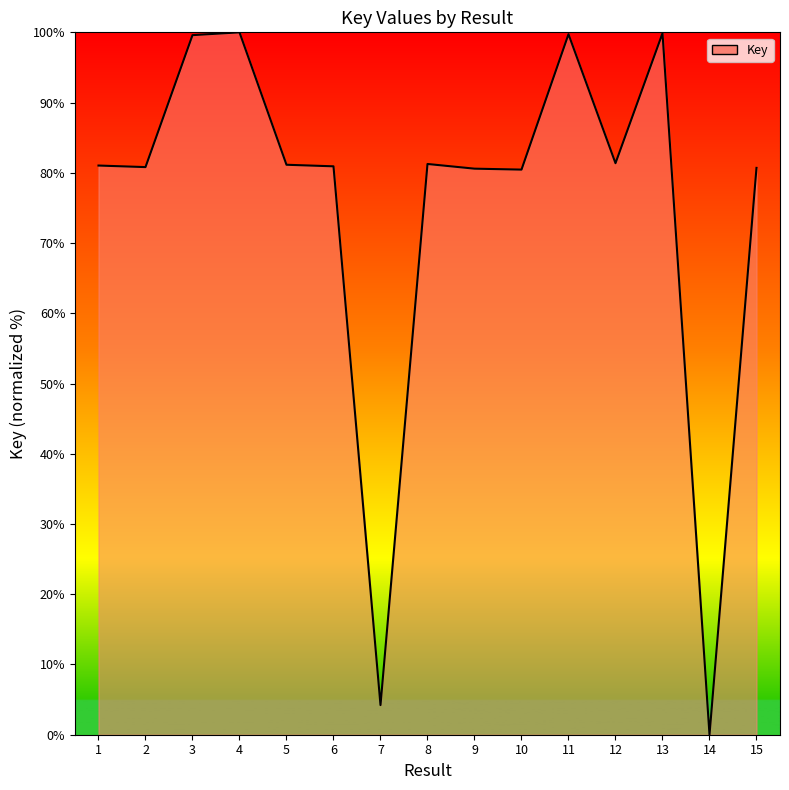

What is the greatest value displayed?

100.0